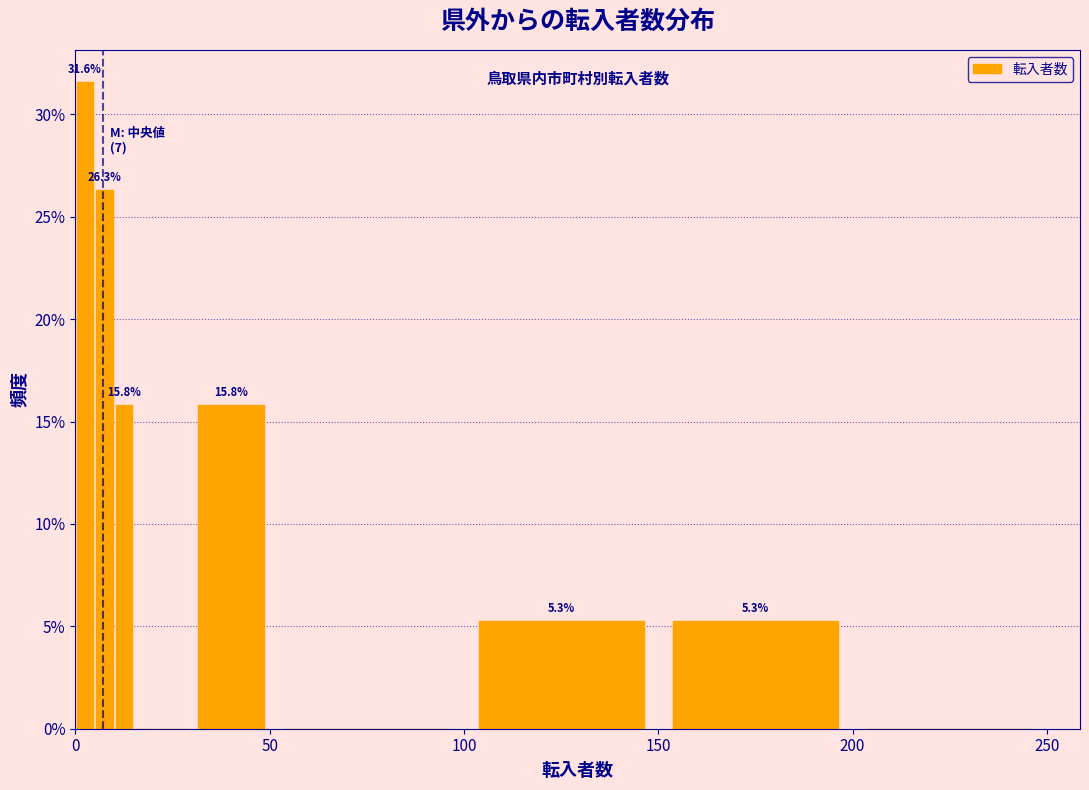

Read against the x-axis, roughly where is the centre of the tallest bar?

5